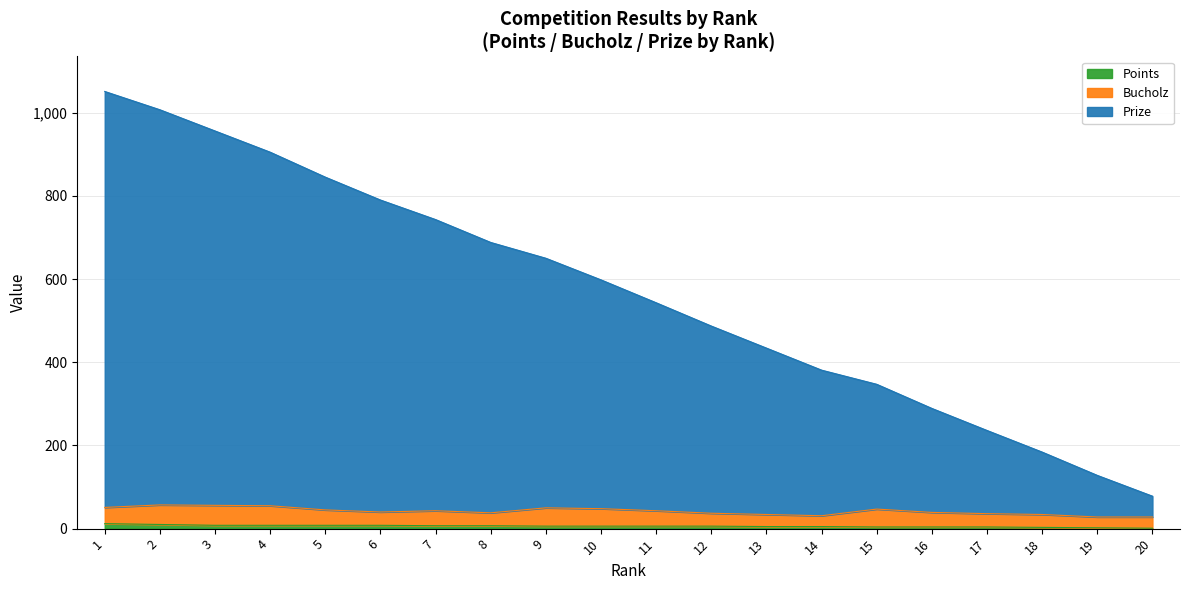

Which series has the largest range (max minus min)?

Prize